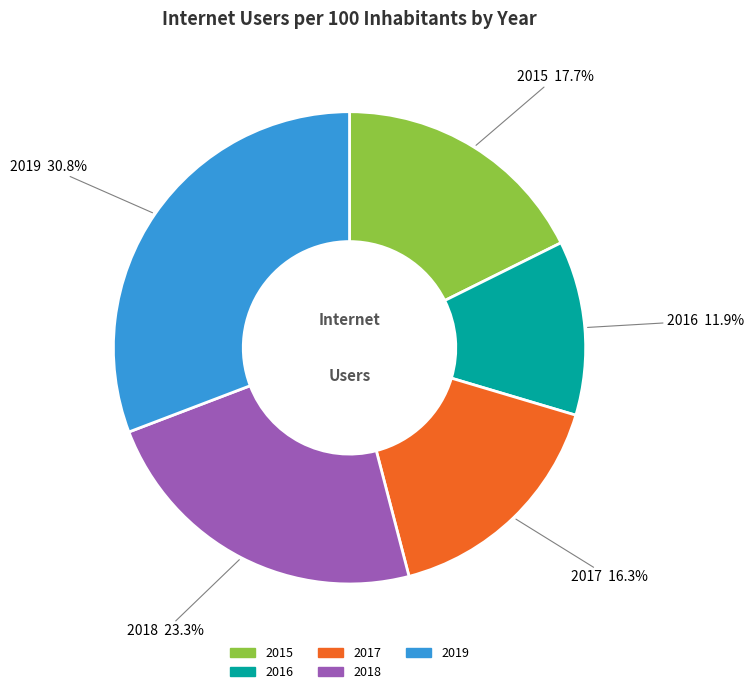

To the nearest percent, what is the average slice percentage?

20%